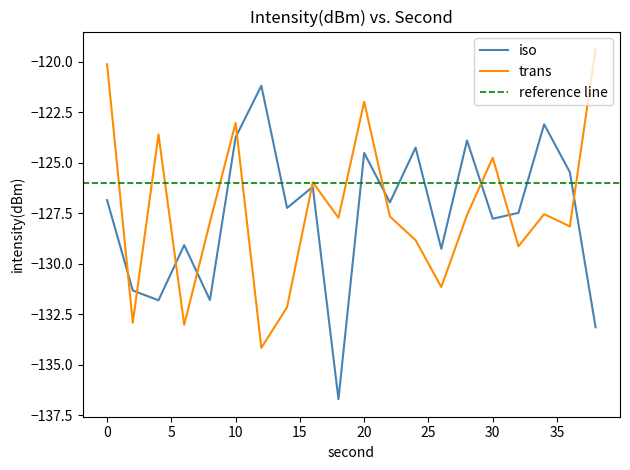

Which series has the largest range (max minus min)?

iso